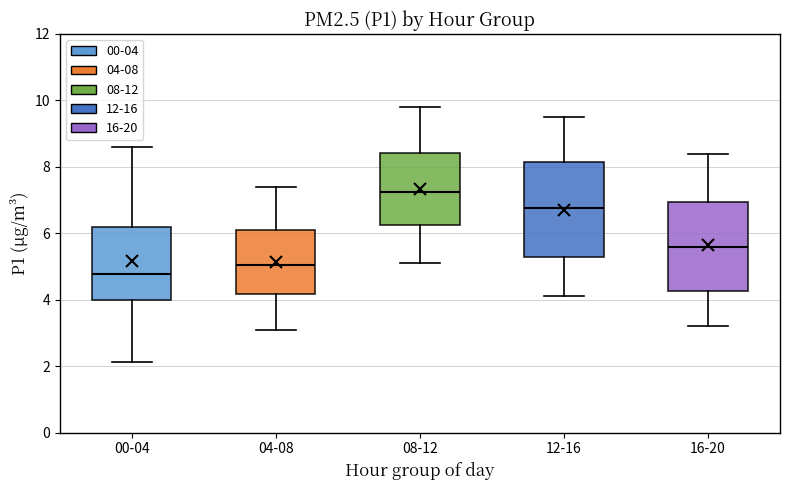

Reading left to right, read every box against the y-axis: the position of its median line, the range the box covers, and the ends of its whiskers. The values are not printed on the chart, so give them approximately, as read against the axis.

00-04: median 4.8, box 4.0 to 6.2, whiskers 2.2 to 8.6
04-08: median 5.0, box 4.2 to 6.2, whiskers 3.2 to 7.4
08-12: median 7.2, box 6.2 to 8.4, whiskers 5.2 to 9.8
12-16: median 6.8, box 5.2 to 8.2, whiskers 4.2 to 9.6
16-20: median 5.6, box 4.2 to 7.0, whiskers 3.2 to 8.4